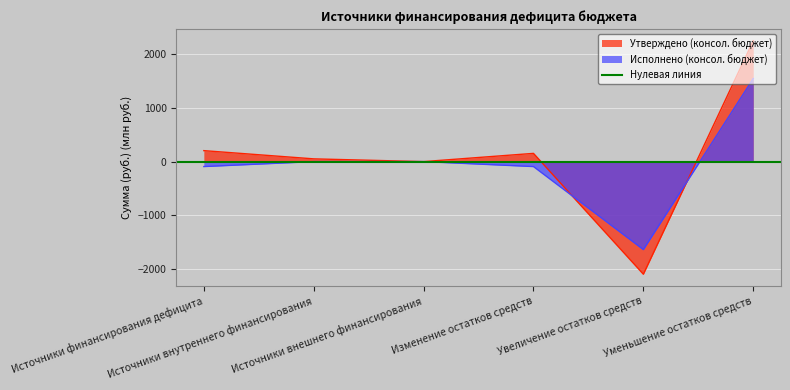

True or false: Утверждено (консол. бюджет) and Исполнено (консол. бюджет) cross at least once.

True